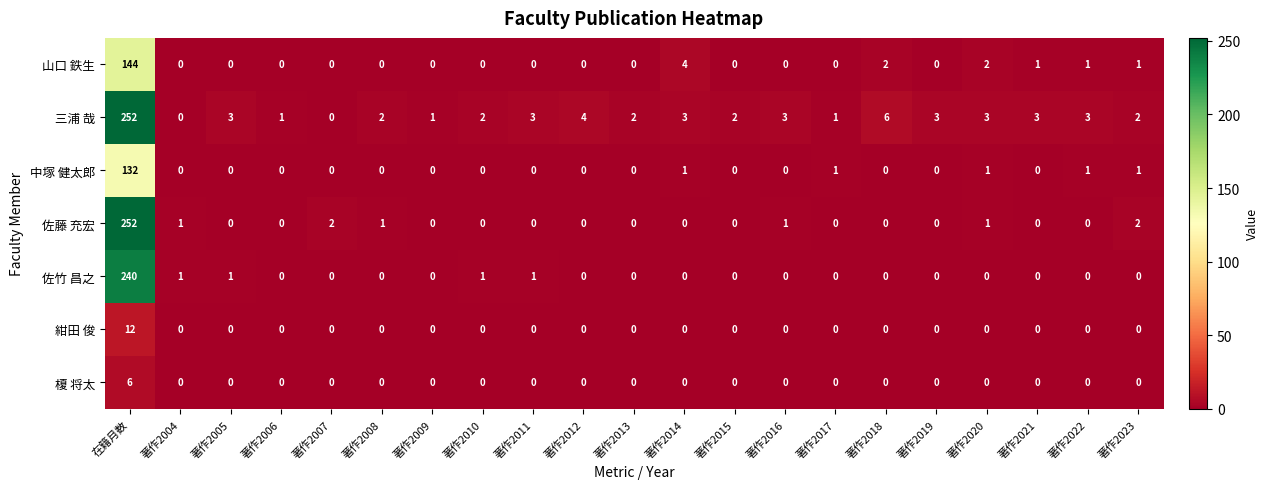

What is the spread (max minus min) of values at 著作2016?

3